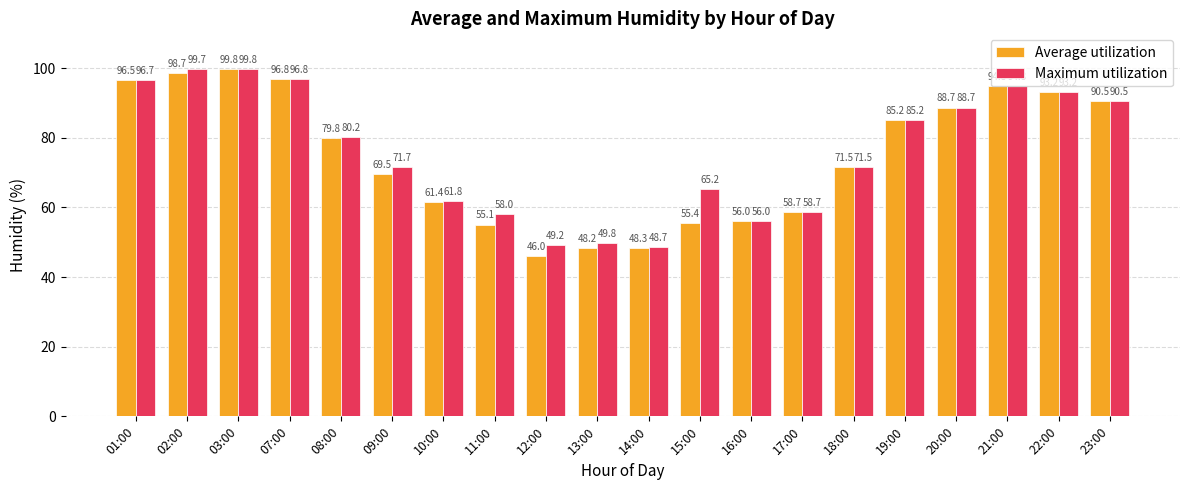

The Average utilization series shows 15.4 at 11:00. True or false?

False